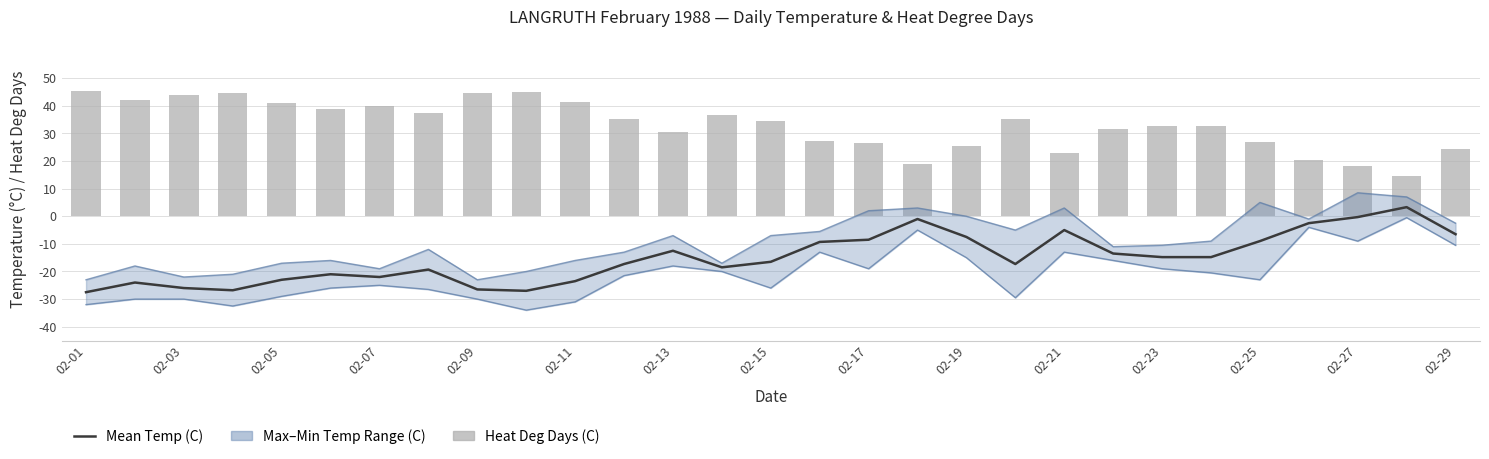

What is the spread (max minus min) of values at 02-23?

56.8